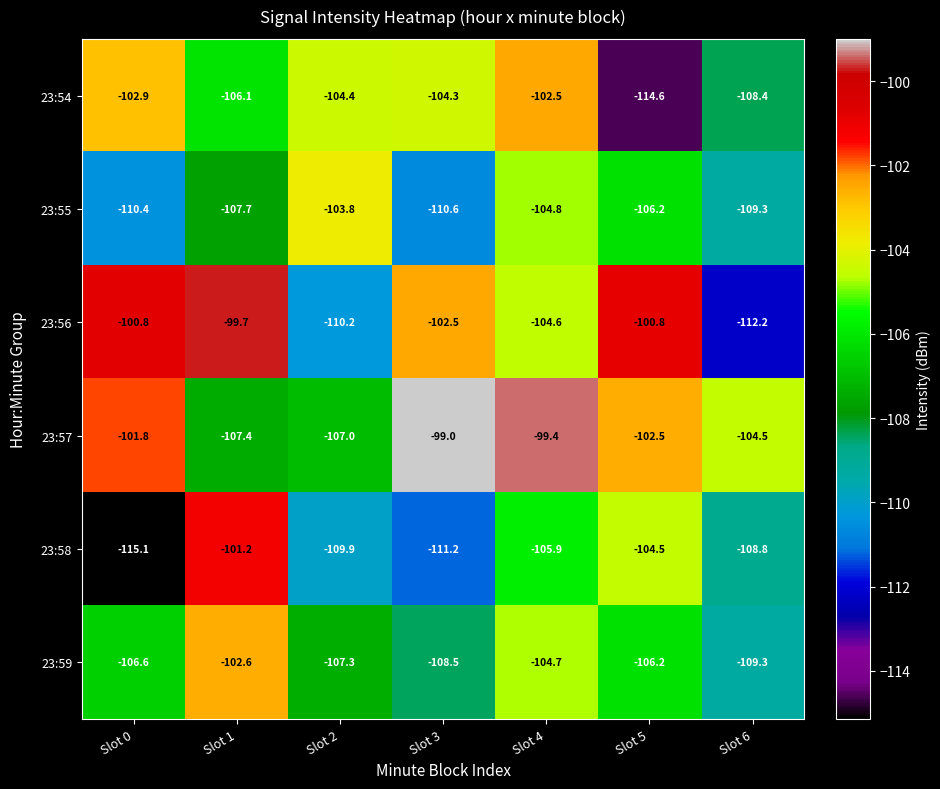

What is the difference between the 23:54 values at Slot 0 and Slot 6?

5.5